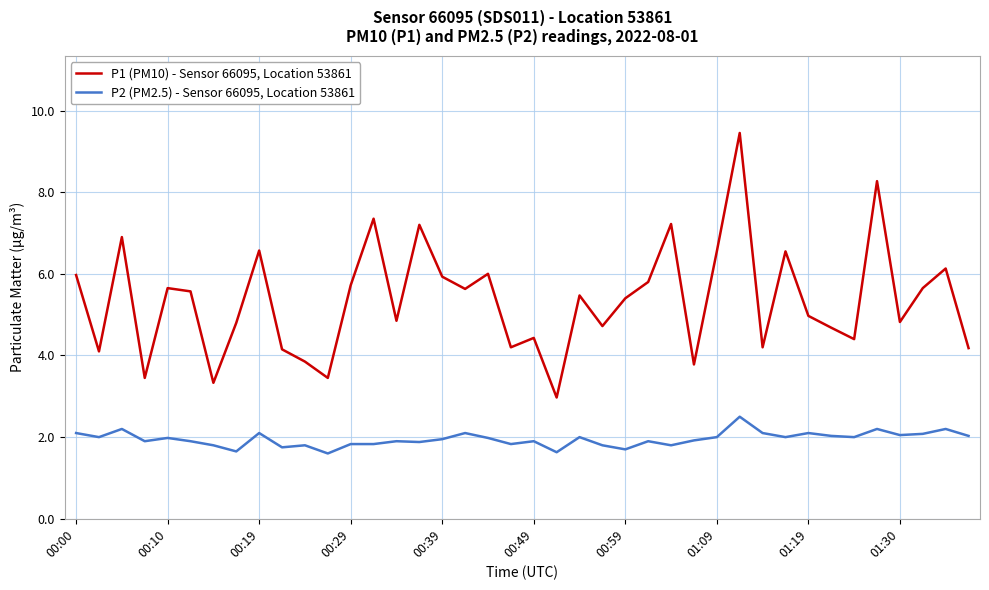

How many categories are shown in the chart?

40